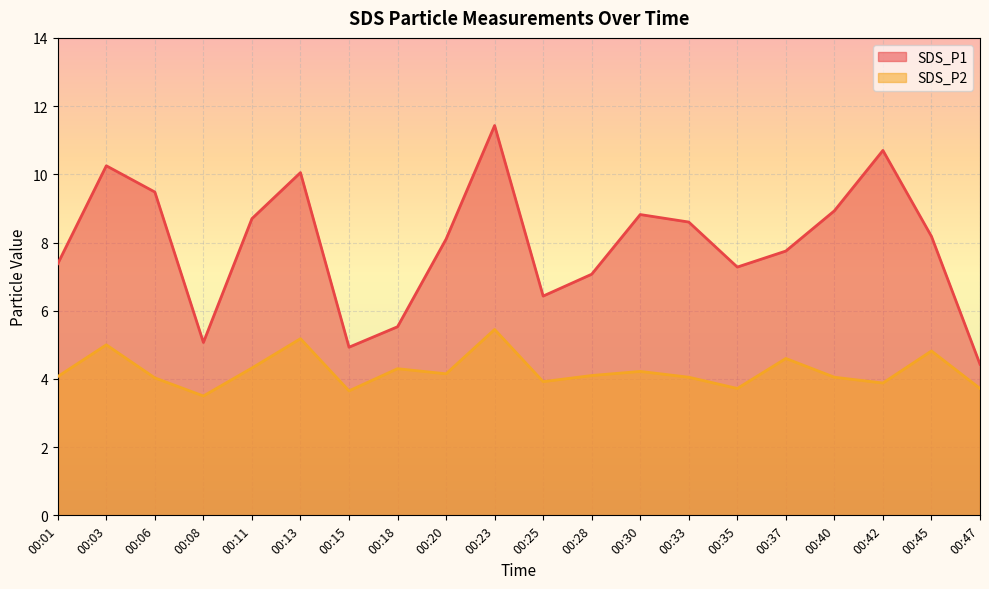

Reading right to left, extract all data points from this chart.

SDS_P1: 00:47=4.4	00:45=8.2	00:42=10.7	00:40=8.9	00:37=7.8	00:35=7.3	00:33=8.6	00:30=8.8	00:28=7.1	00:25=6.4	00:23=11.4	00:20=8.1	00:18=5.5	00:15=4.9	00:13=10.1	00:11=8.7	00:08=5.1	00:06=9.5	00:03=10.2	00:01=7.4
SDS_P2: 00:47=3.7	00:45=4.8	00:42=3.9	00:40=4.0	00:37=4.6	00:35=3.7	00:33=4.0	00:30=4.2	00:28=4.1	00:25=3.9	00:23=5.5	00:20=4.2	00:18=4.3	00:15=3.6	00:13=5.2	00:11=4.3	00:08=3.5	00:06=4.0	00:03=5.0	00:01=4.1